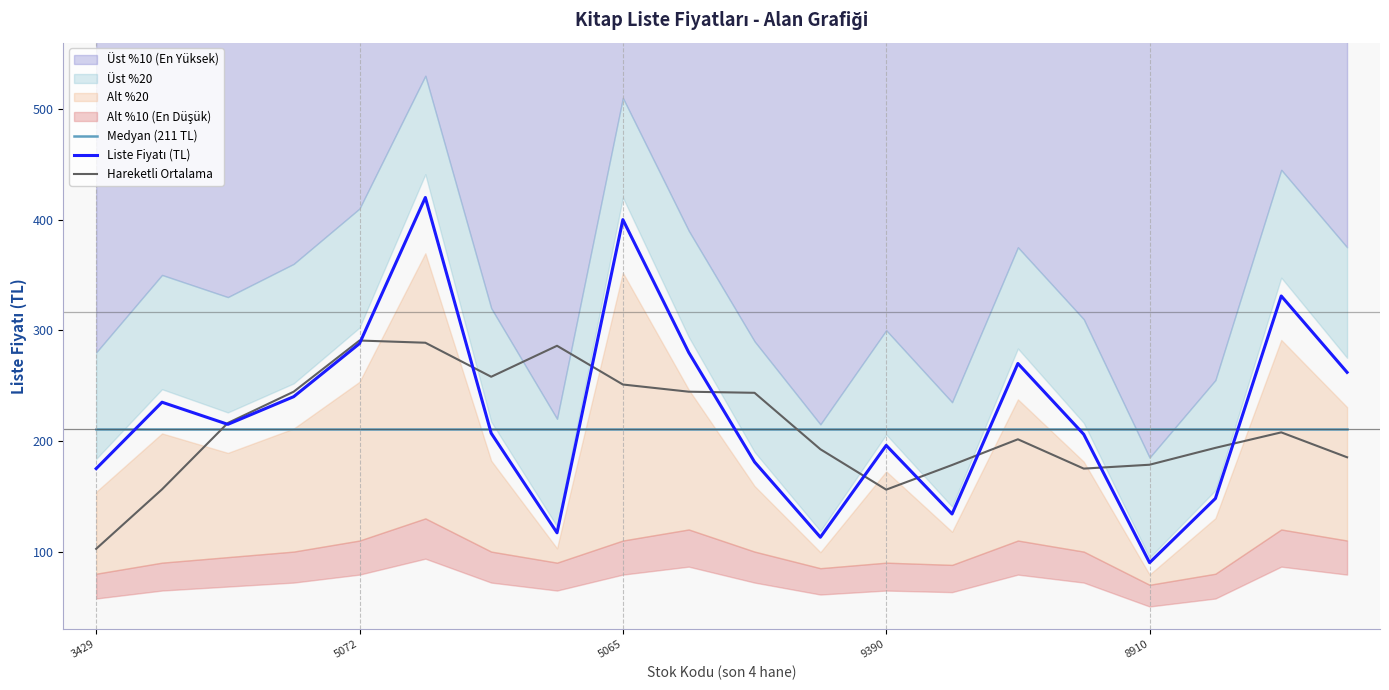

How many lines are shown in the chart?

3